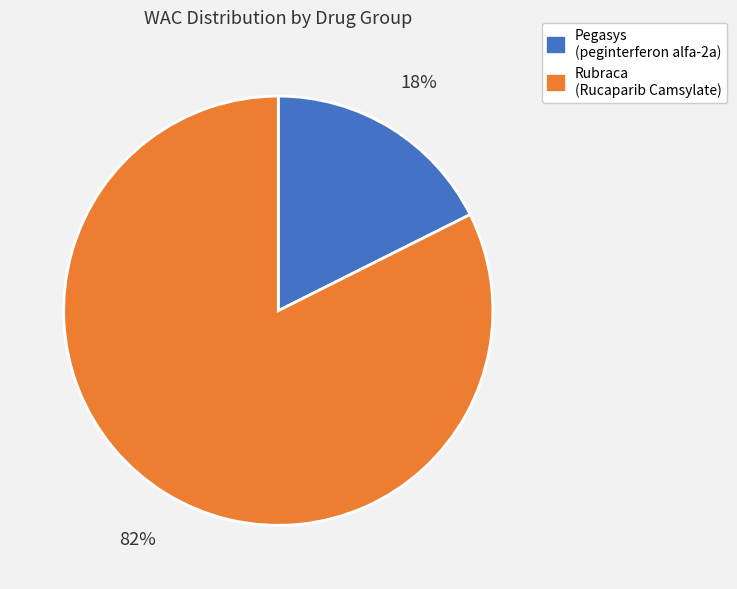

Is there any slice that represents more than half of the pie?

Yes